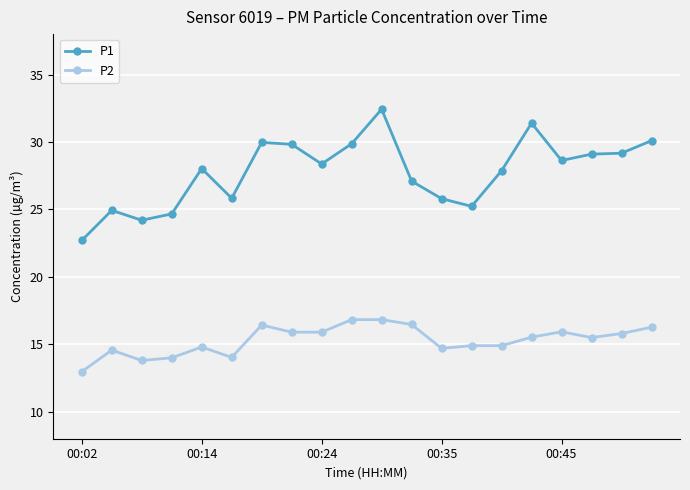

How many lines are shown in the chart?

2